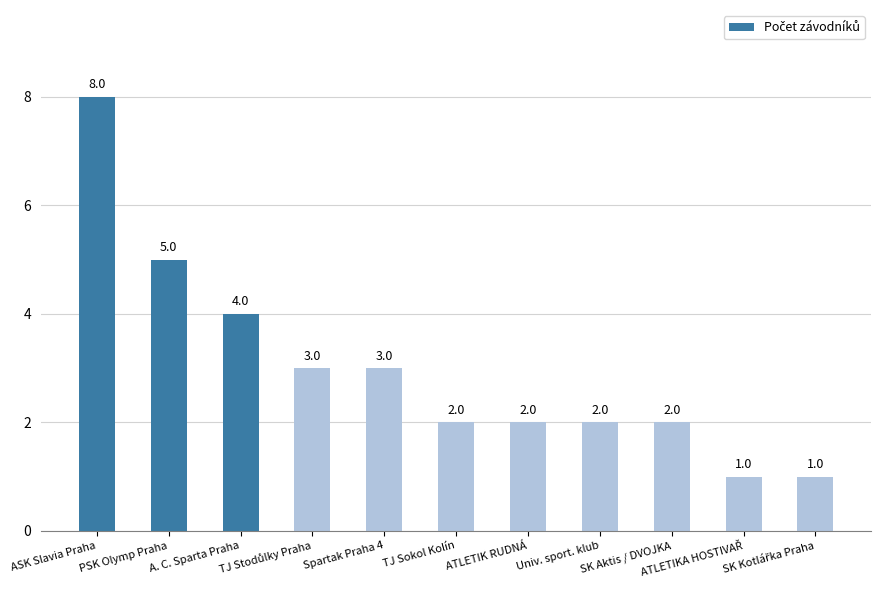

What is the change in value from PSK Olymp Praha to TJ Sokol Kolín?

-3